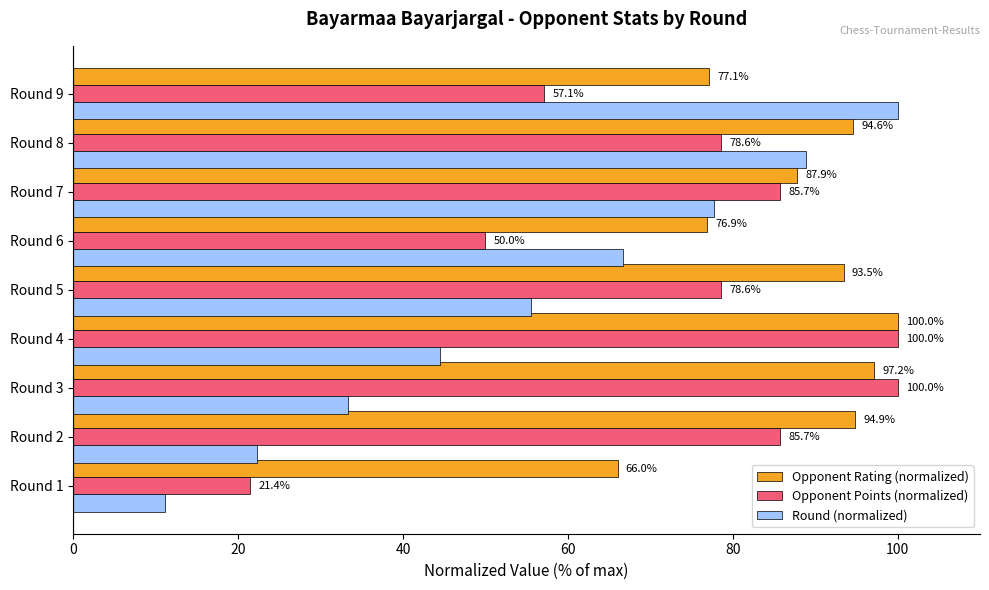

At which label is Round (normalized) closest to 55?

Round 5